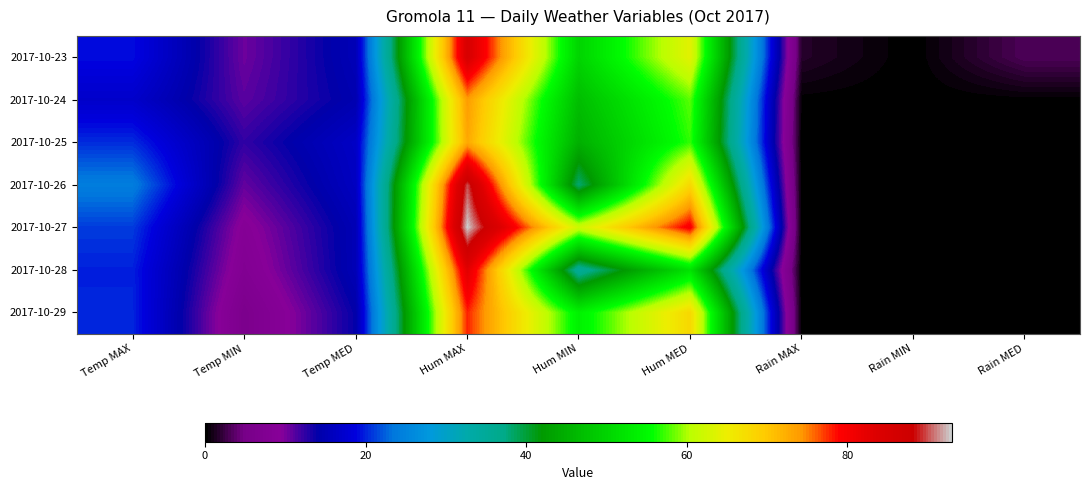

Count the number of categories in the chart.

9